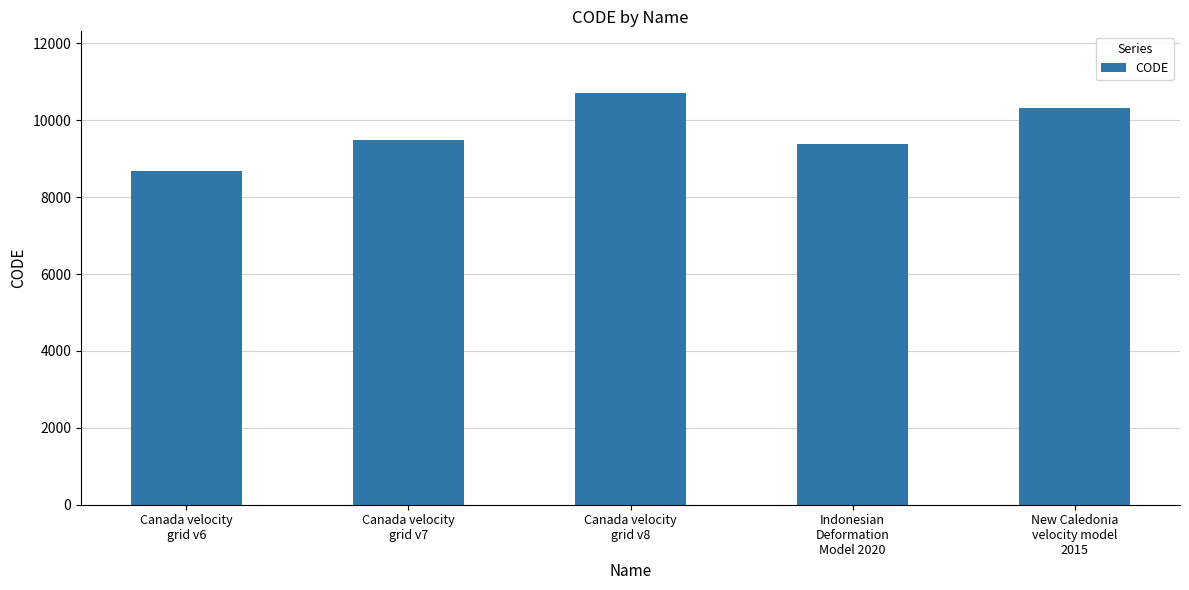

The chart shows a value of 14835 at Canada velocity
grid v8. True or false?

False